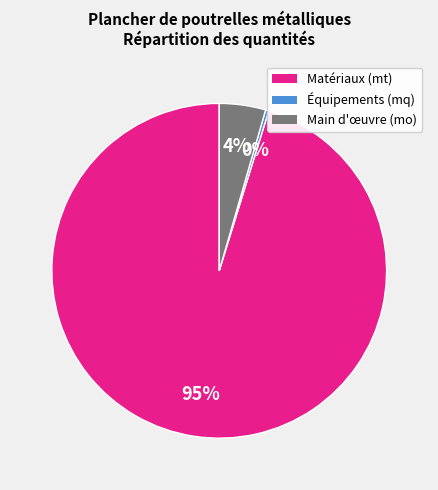

To the nearest percent, what is the average slice percentage?

33%